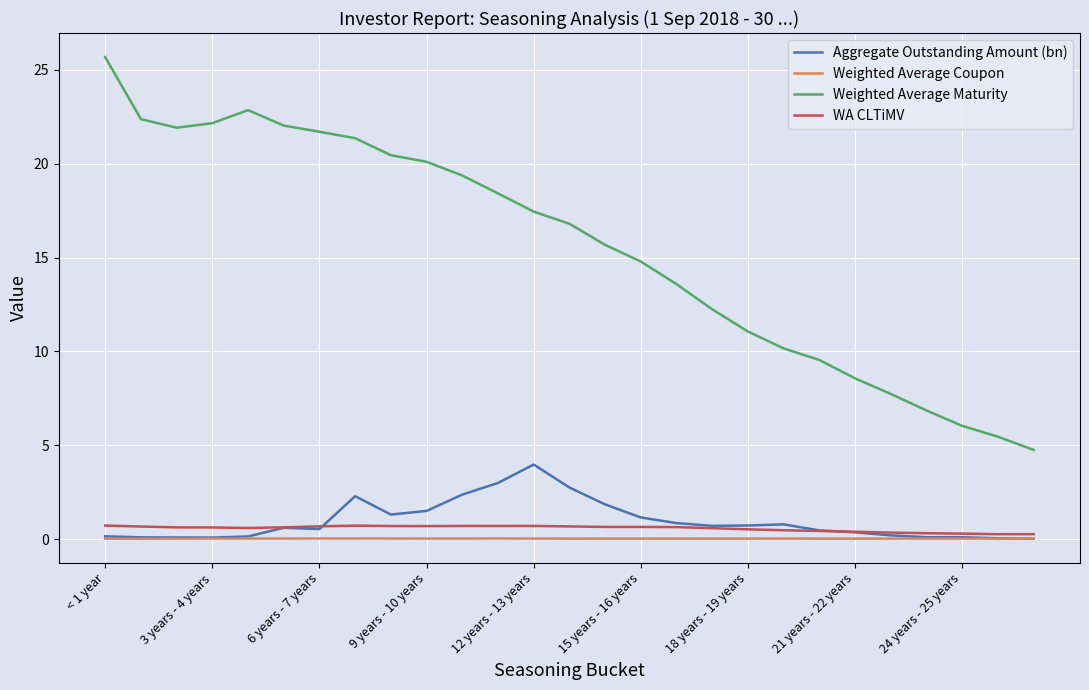

Which series has the largest total across all categories?

Weighted Average Maturity